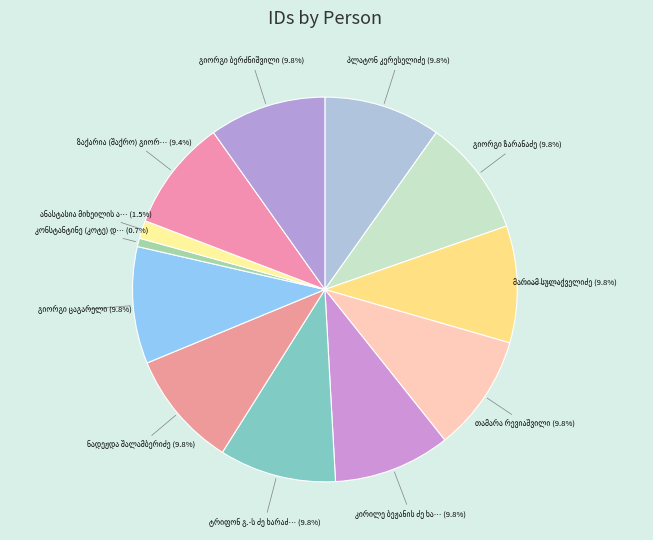

Is there a majority slice in this chart?

No